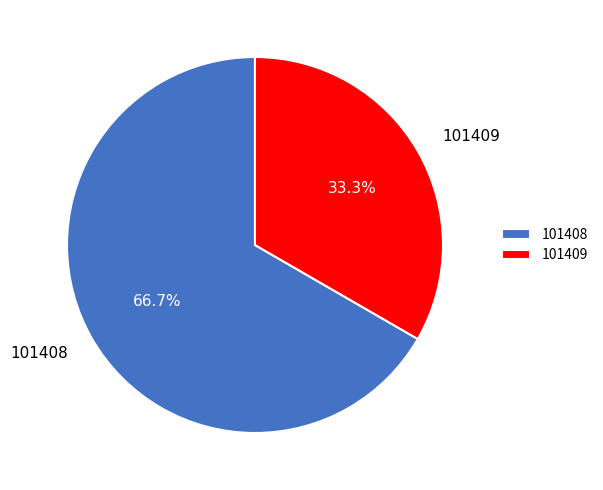

Which has a higher value, 101408 or 101409?

101408